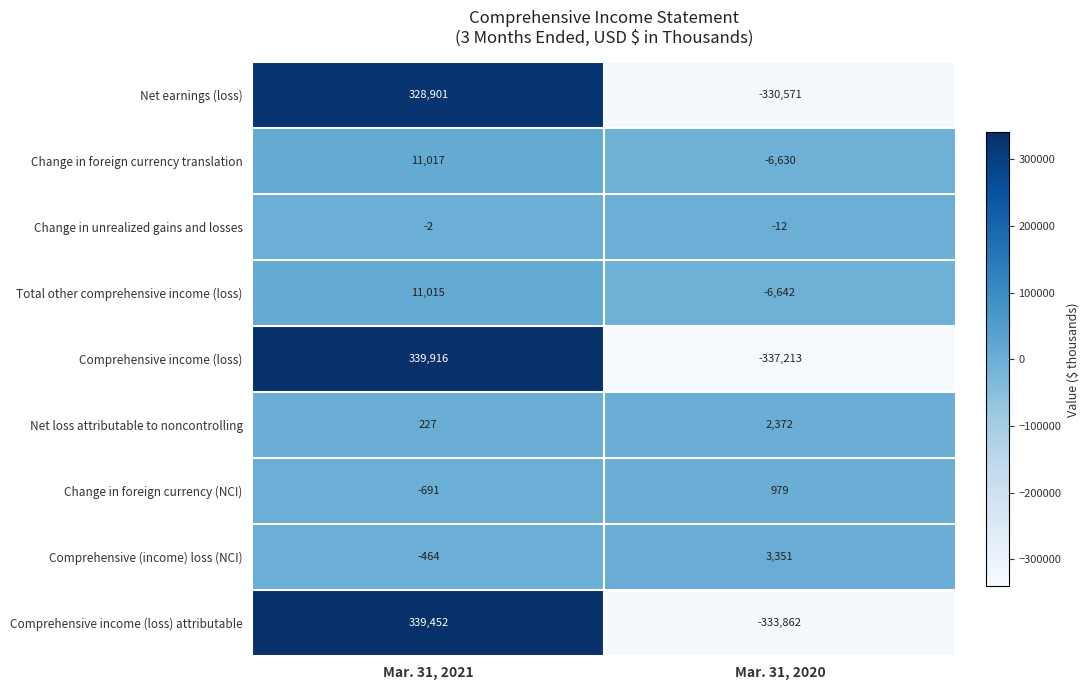

What is the difference between the highest and lowest values at Mar. 31, 2021?

340607